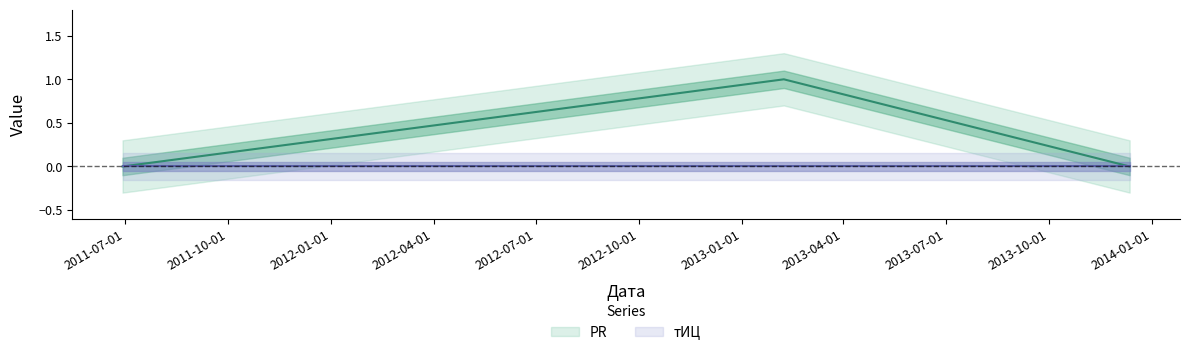

Count the values in the range 0 to 1.

3